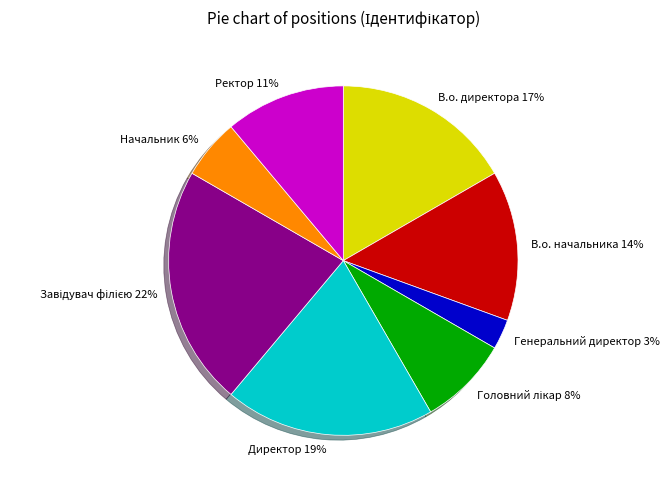

Does Ректор account for over 50% of the chart?

No